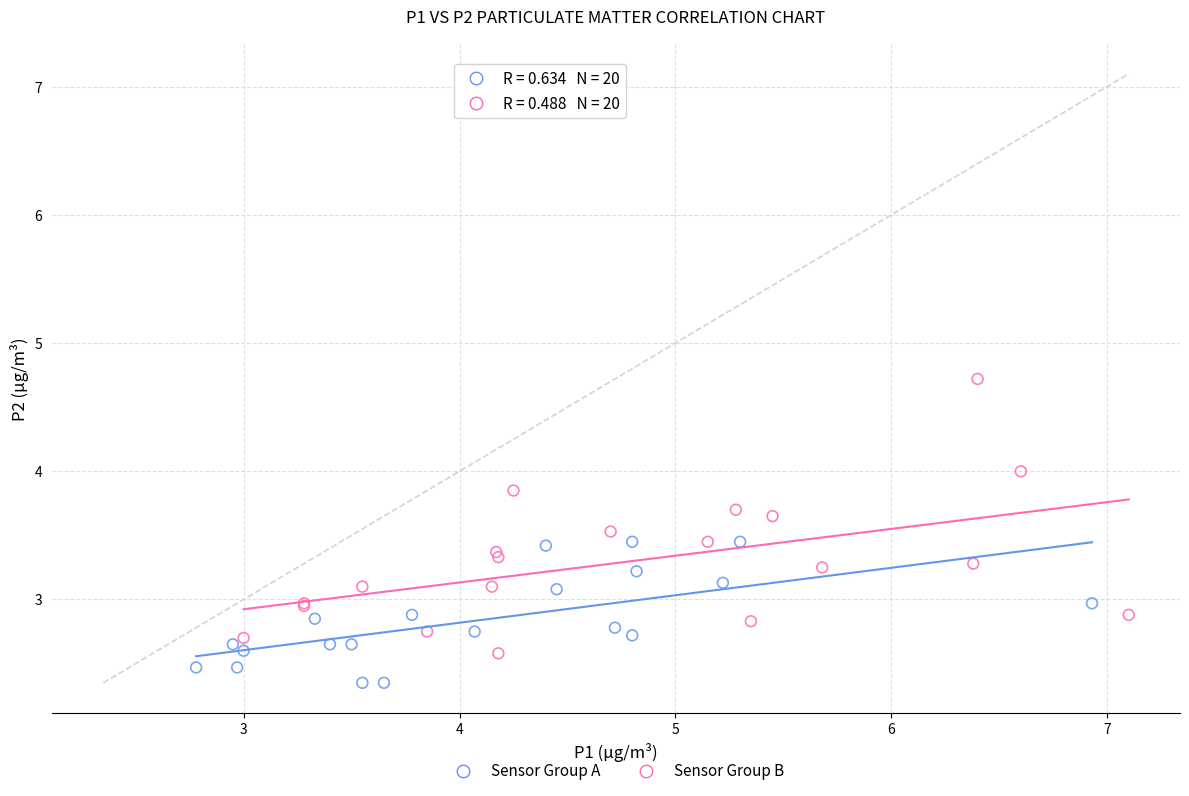

Which series contains the highest Y value?

Sensor Group B